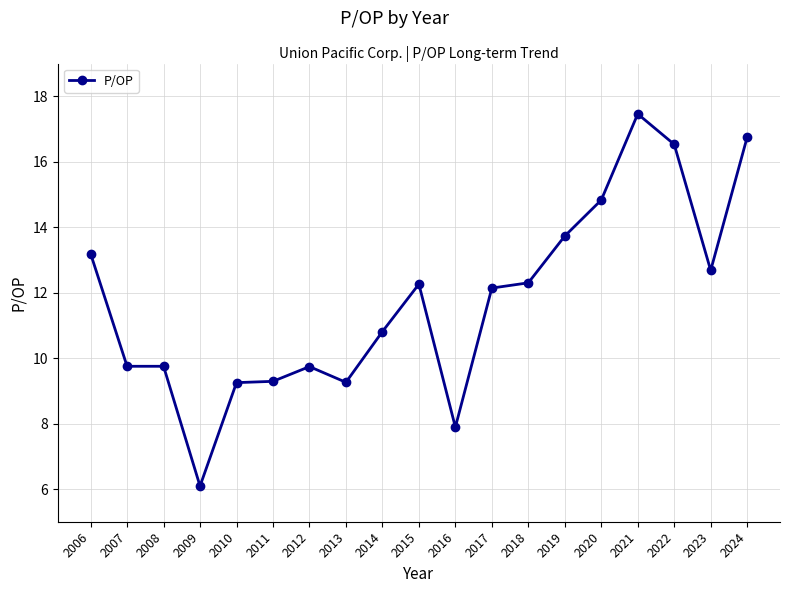

True or false: the data has more than 0 interior local peaks.

True